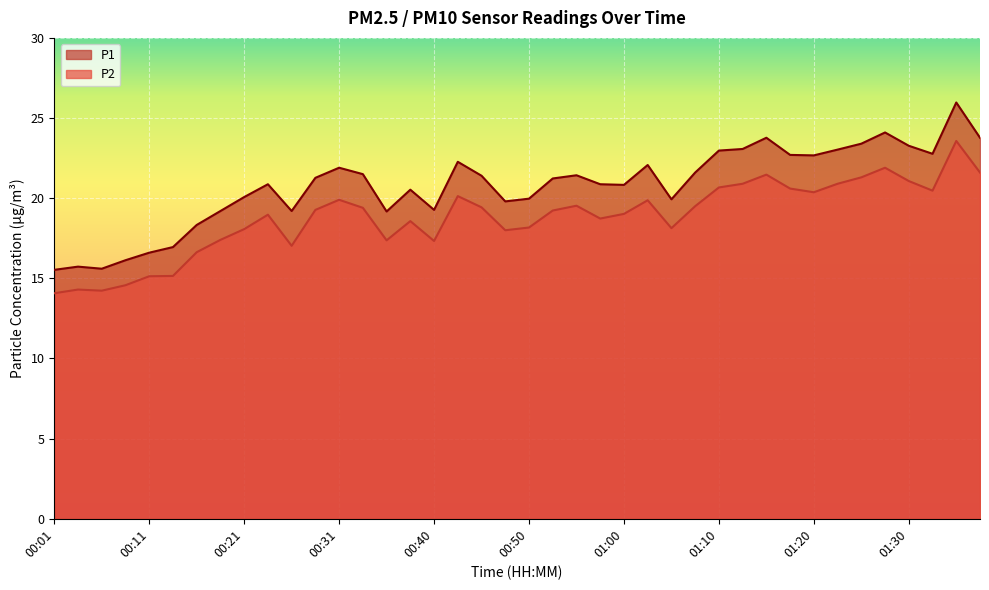

True or false: P2 line has more than 1 interior local peaks.

True